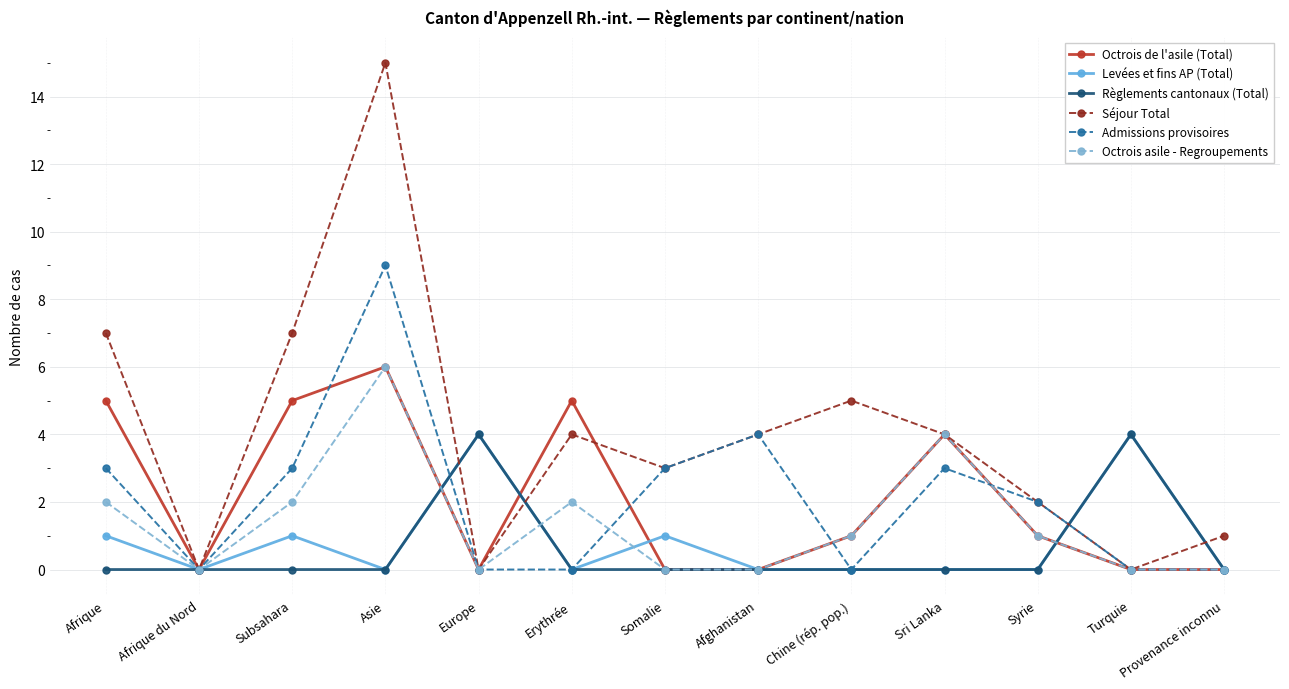

Count the Octrois de l'asile (Total) values in the range 0 to 5.

12